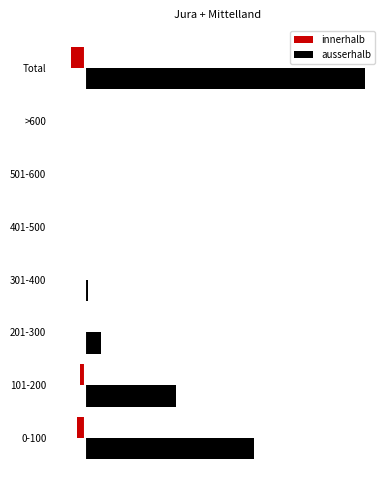

What is the average value of the innerhalb series?

-1.2